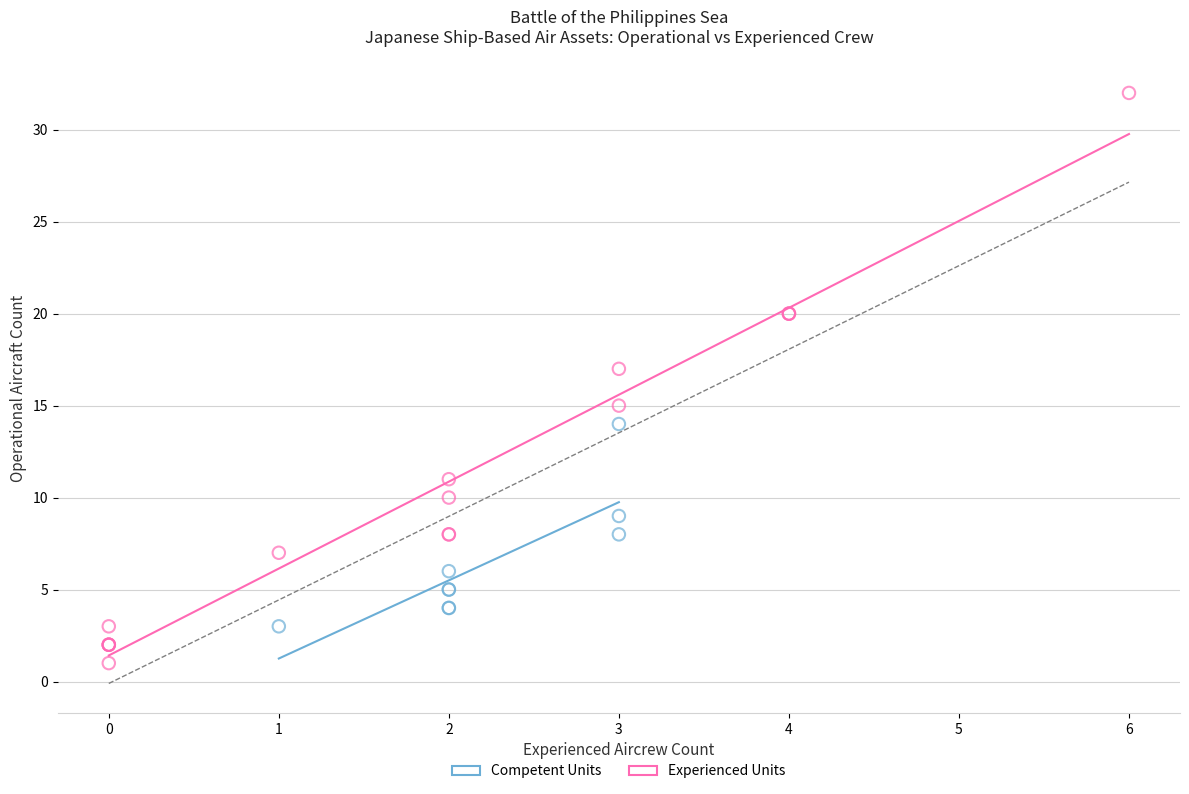

Which series contains the highest Y value?

Experienced Units